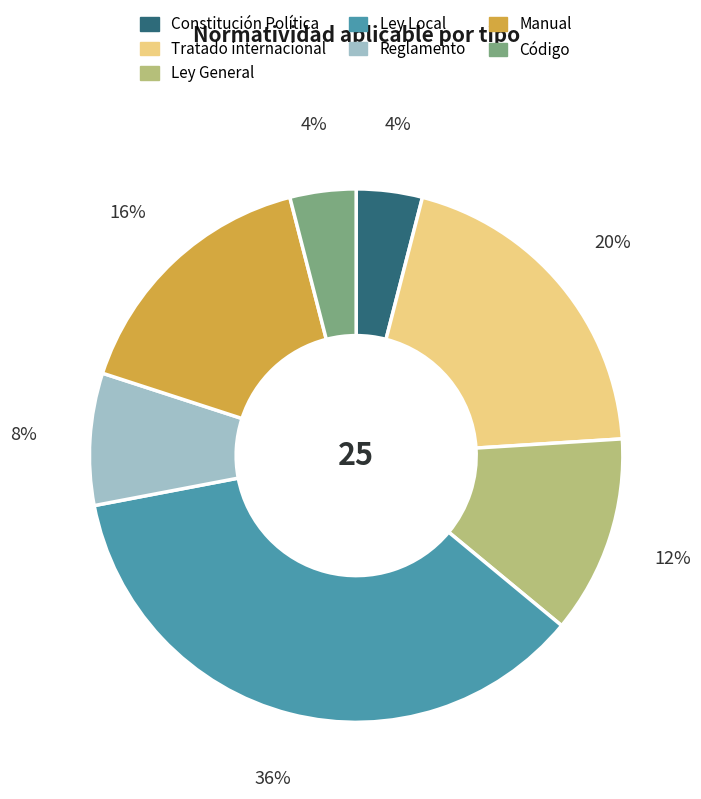

What is the largest slice in the pie chart?

Ley Local